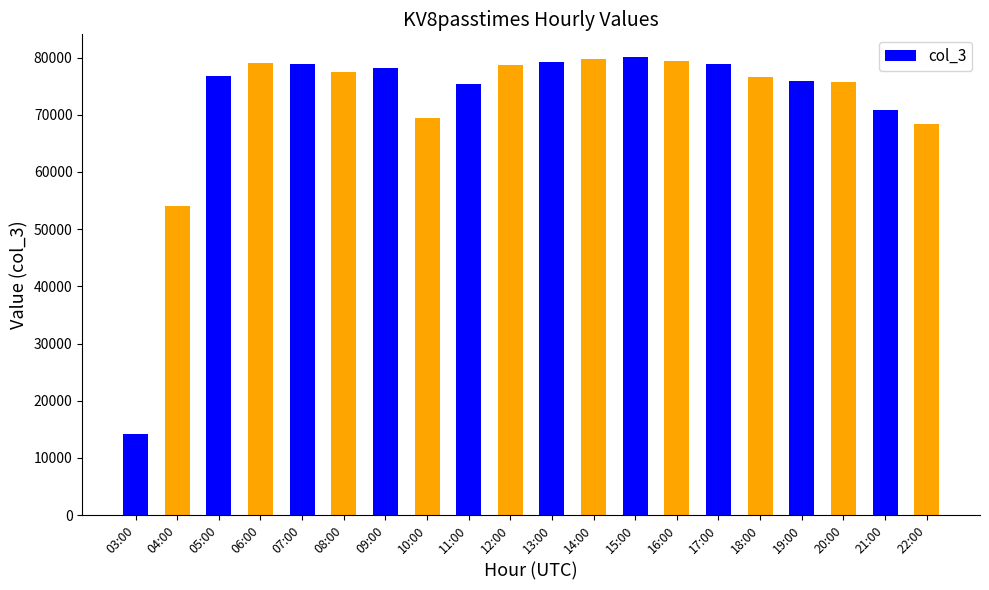

At which category does the chart reach its minimum across all series?

03:00